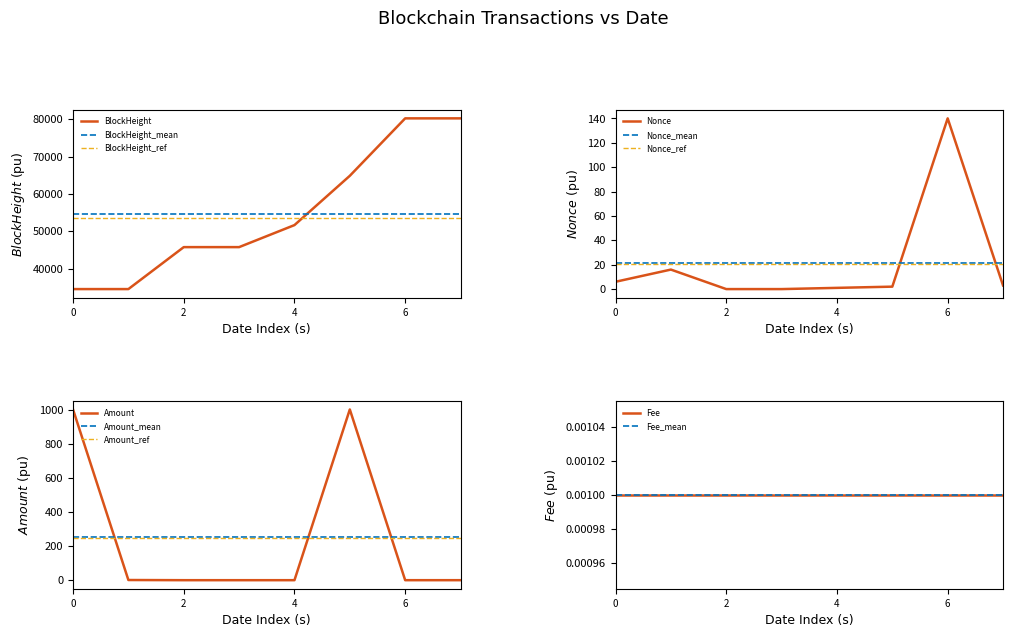

How many data points does each series have?

8